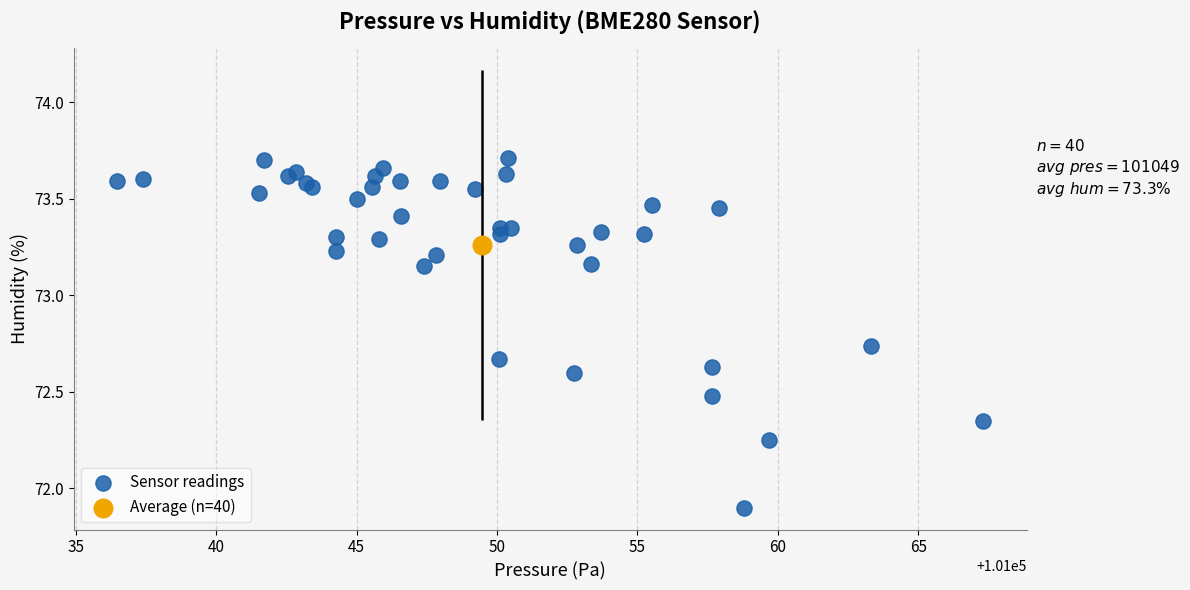

What are all the series names shown in the legend?

Sensor readings, Average (n=40)